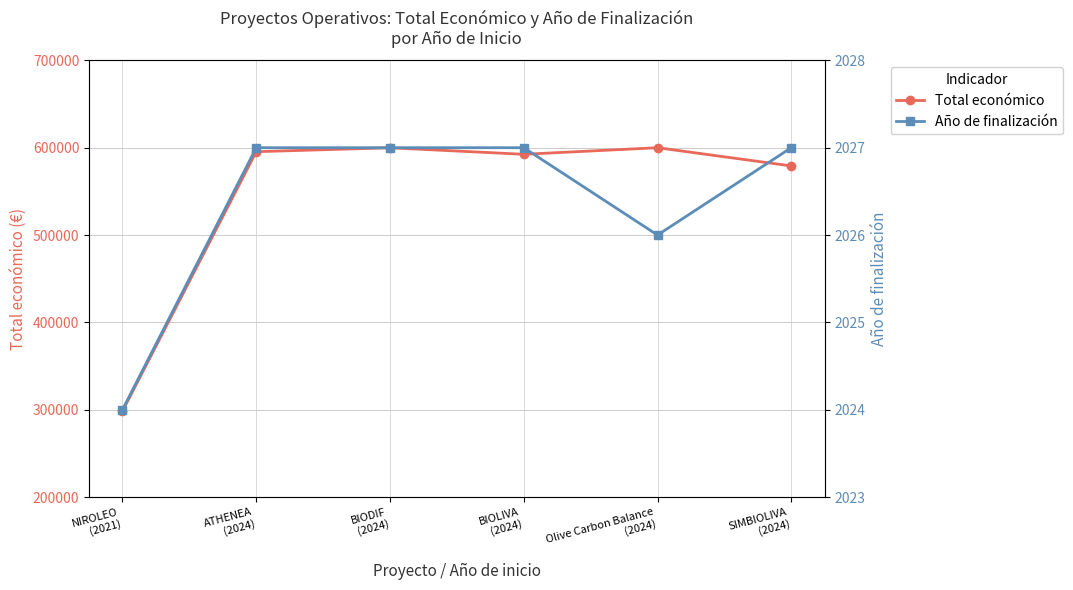

Reading left to right, list all the values displayed in this chart.

Total económico: 298397	595436	599927	592475	599992	579152
Año de finalización: 2024	2027	2027	2027	2026	2027